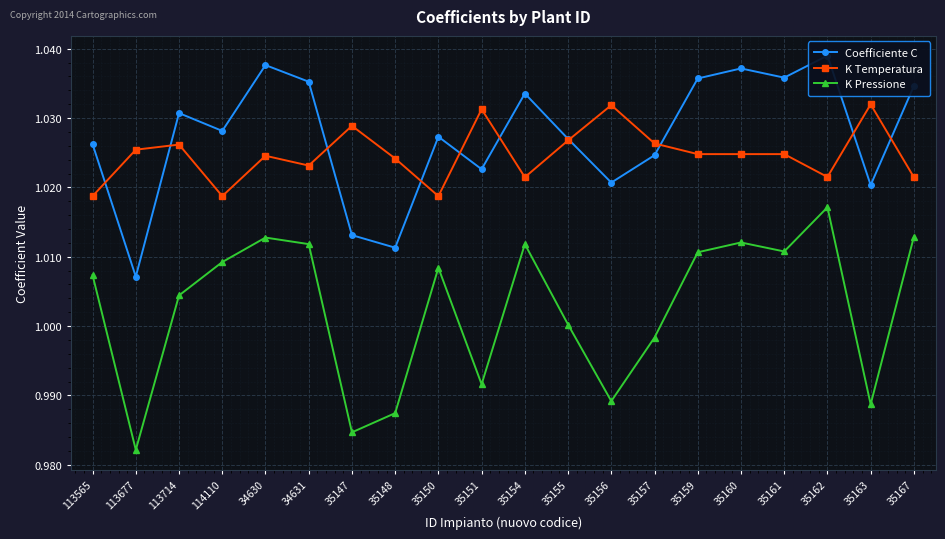

Is it true that Coefficiente C equals 1.0 at 35156?

True